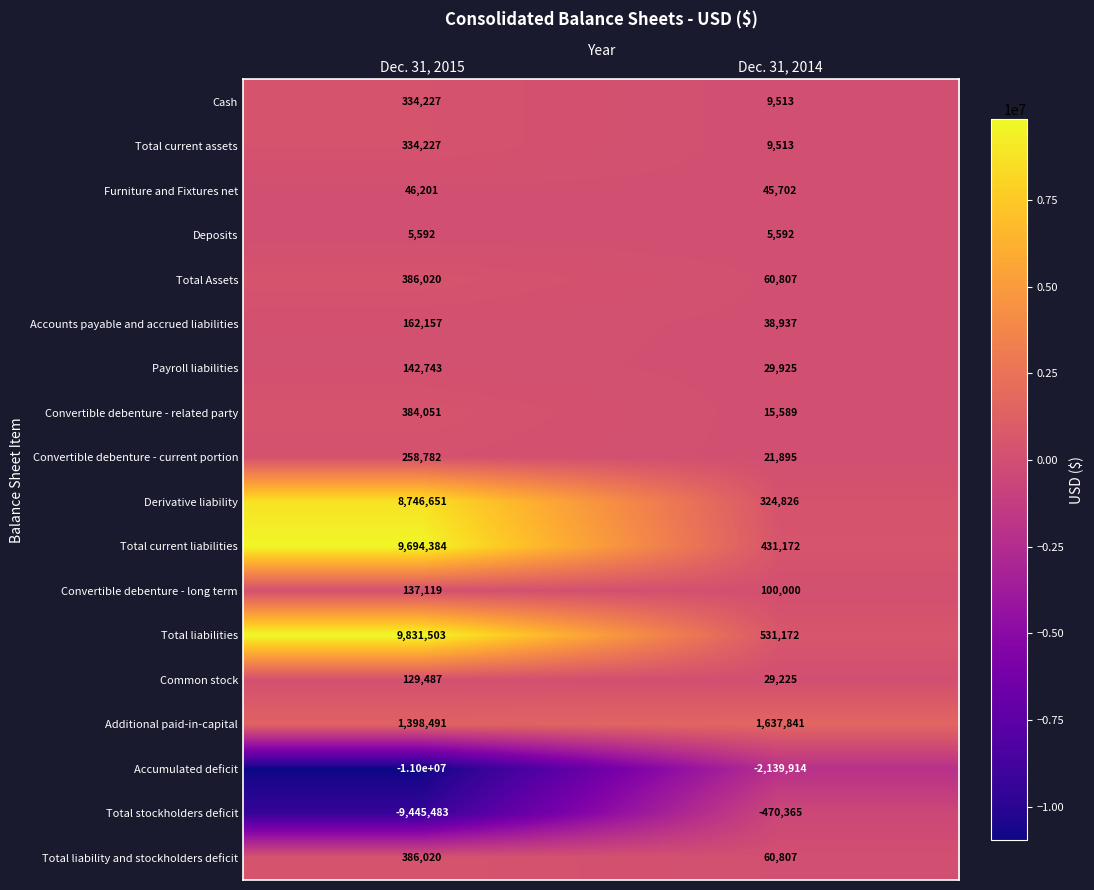

What is the sum of all Total liability and stockholders deficit values?

446827